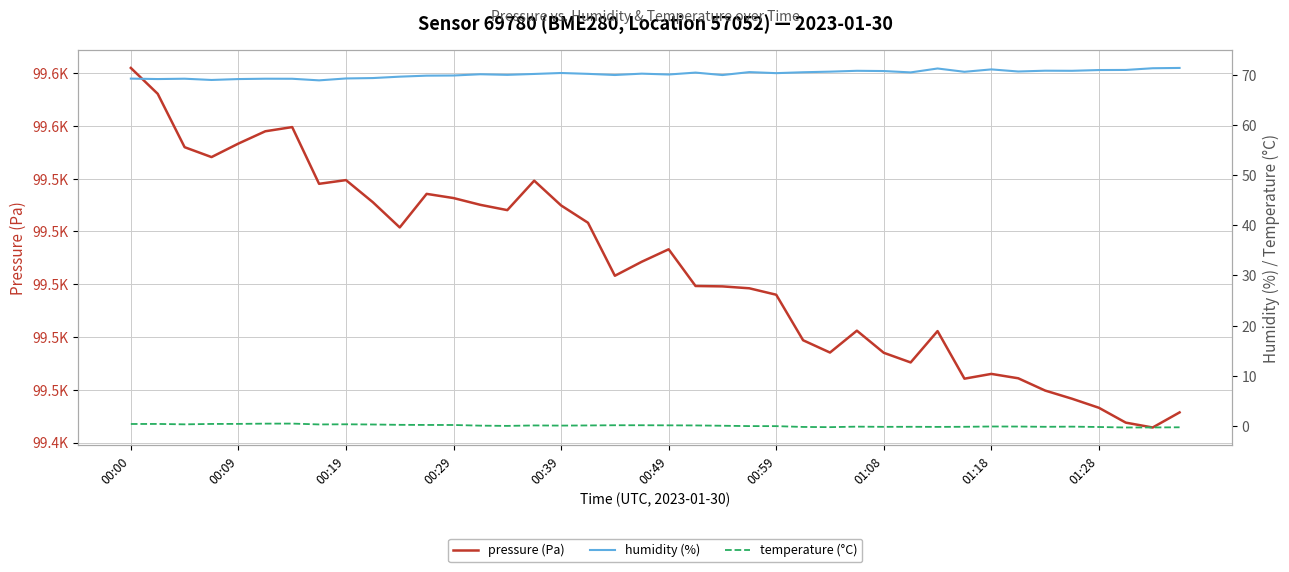

The value of temperature (°C) at 22 is 0.0. True or false?

True